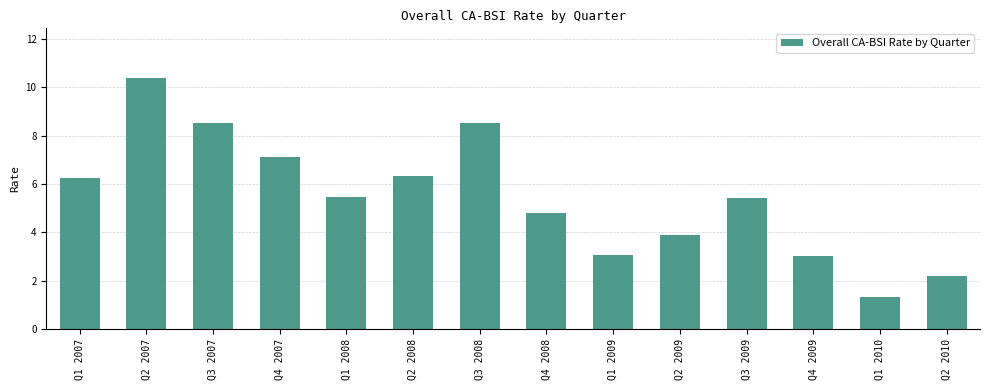

How many distinct data groups are displayed?

1